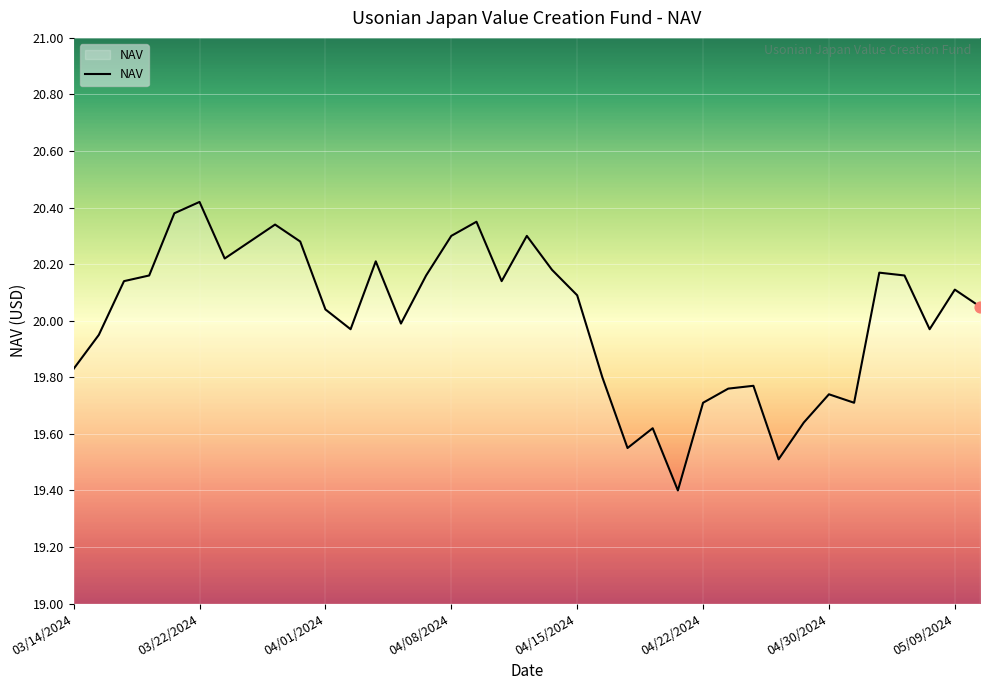

What is the minimum value shown in the chart?

19.4